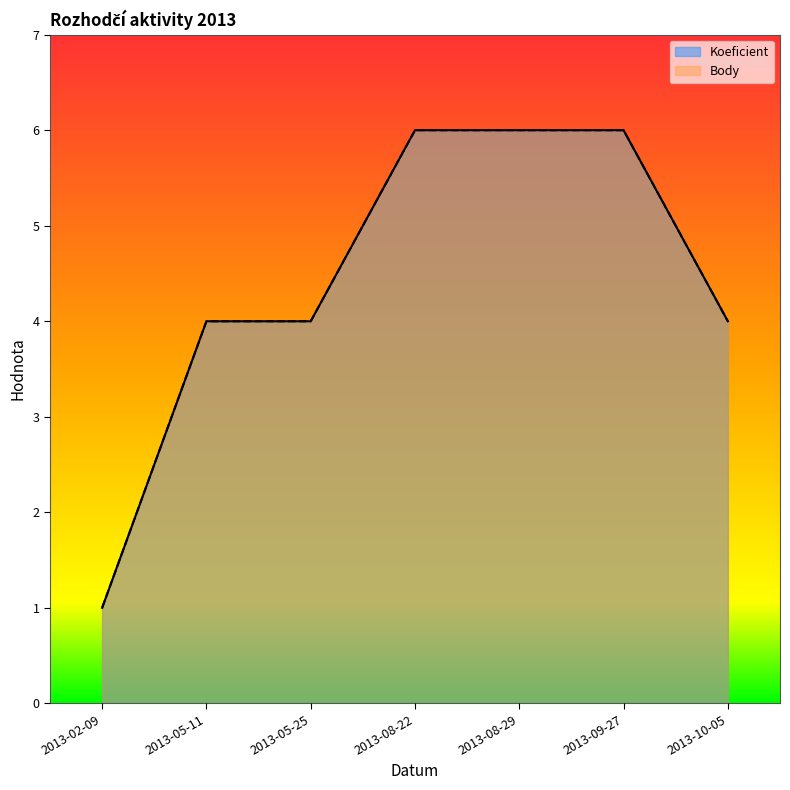

True or false: Koeficient and Body cross at least once.

False